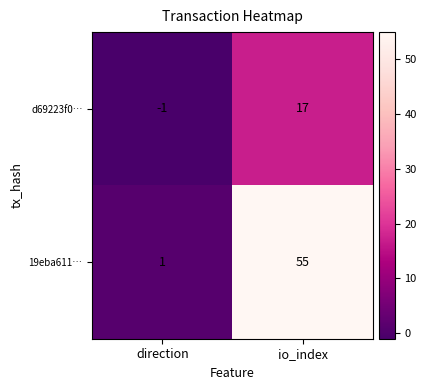

Which category has the lowest value across all series?

direction